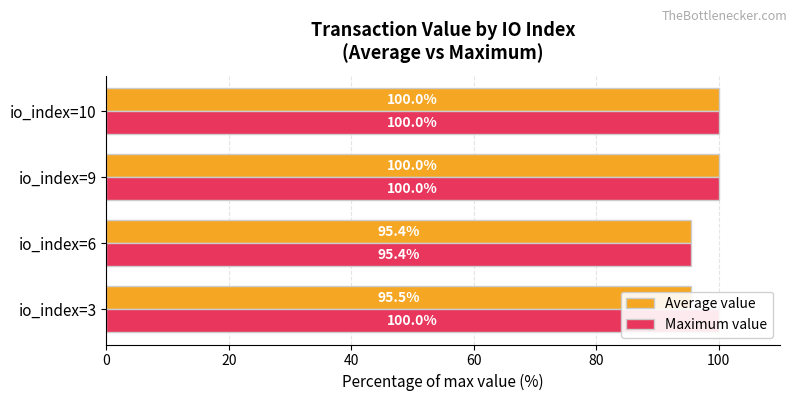

What is the difference between the second highest and minimum values in the Maximum value series?

4.6